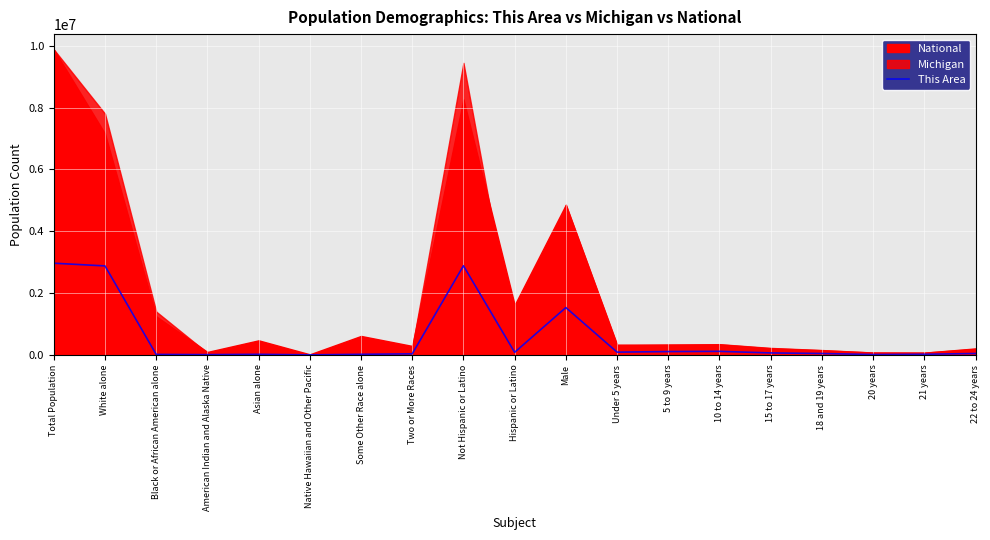

Is it true that This Area equals 1536682.9 at White alone?

False